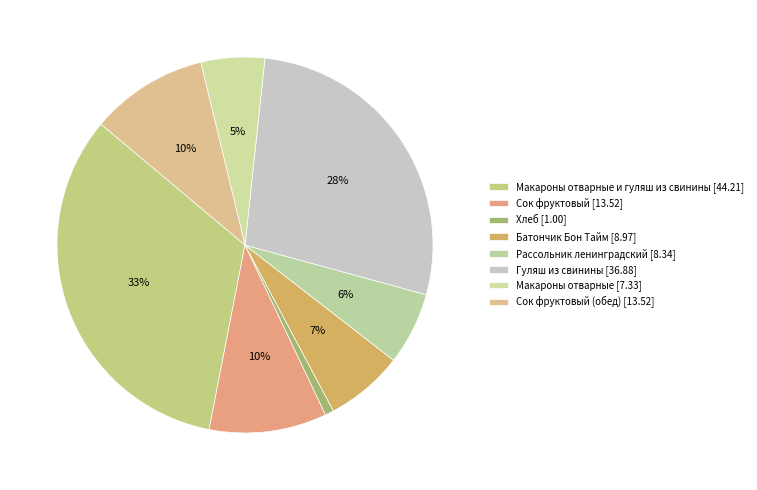

How many slices are in this pie chart?

8